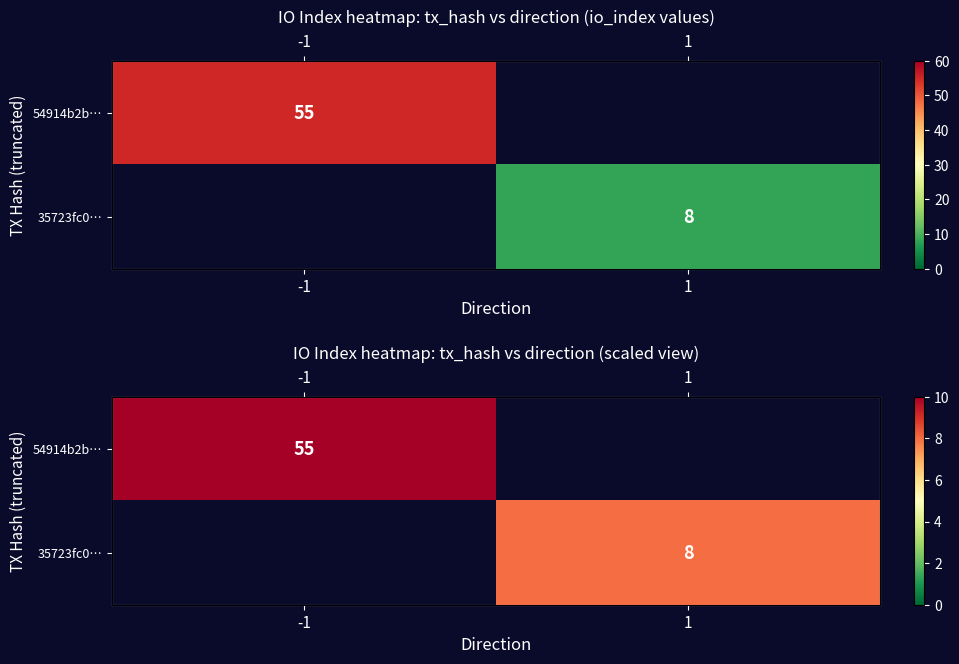

List the series in order of their overall mean, highest first.

54914b2b…, 35723fc0…